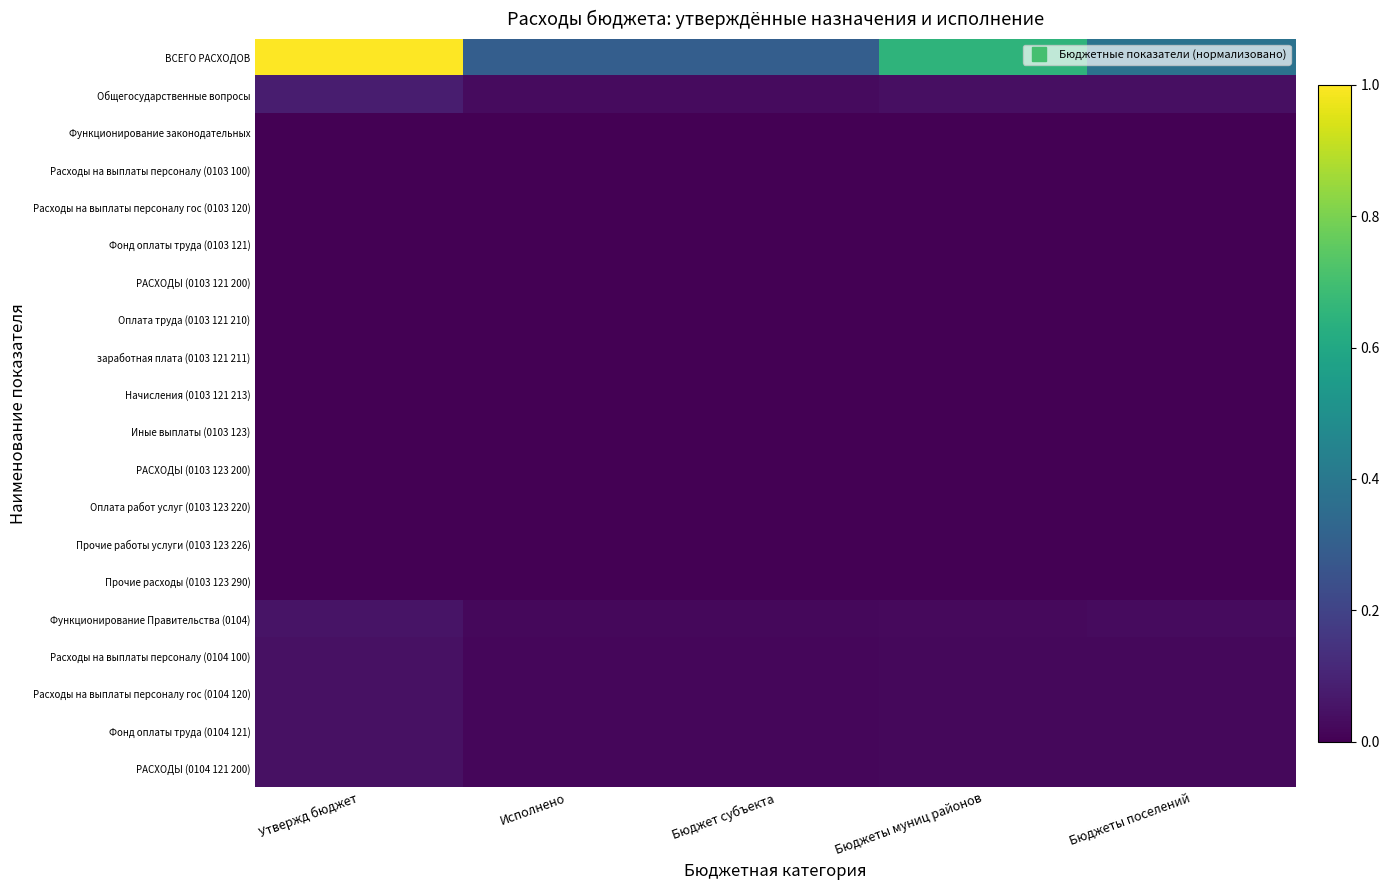

Which series has the largest total across all categories?

ВСЕГО РАСХОДОВ